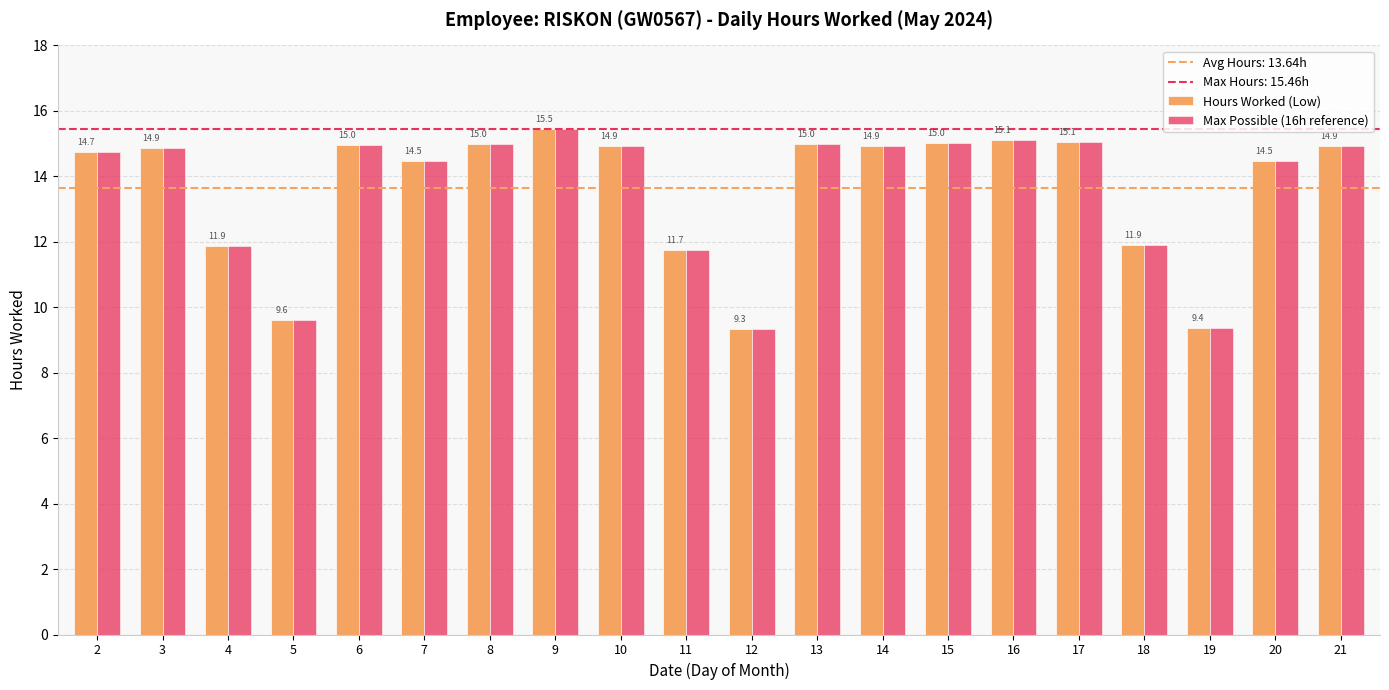

What is the total value across all series at 19?

18.8